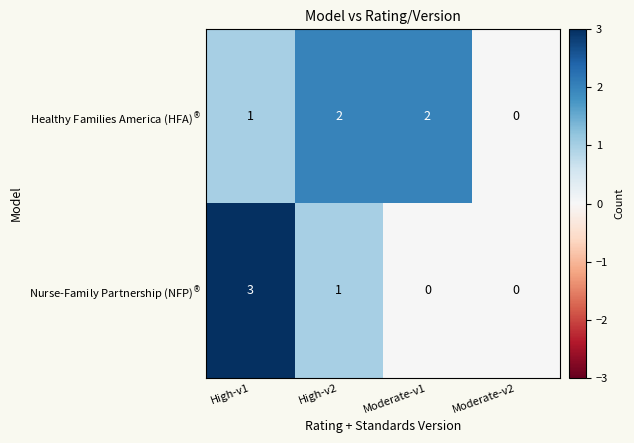

What is the greatest value displayed?

3